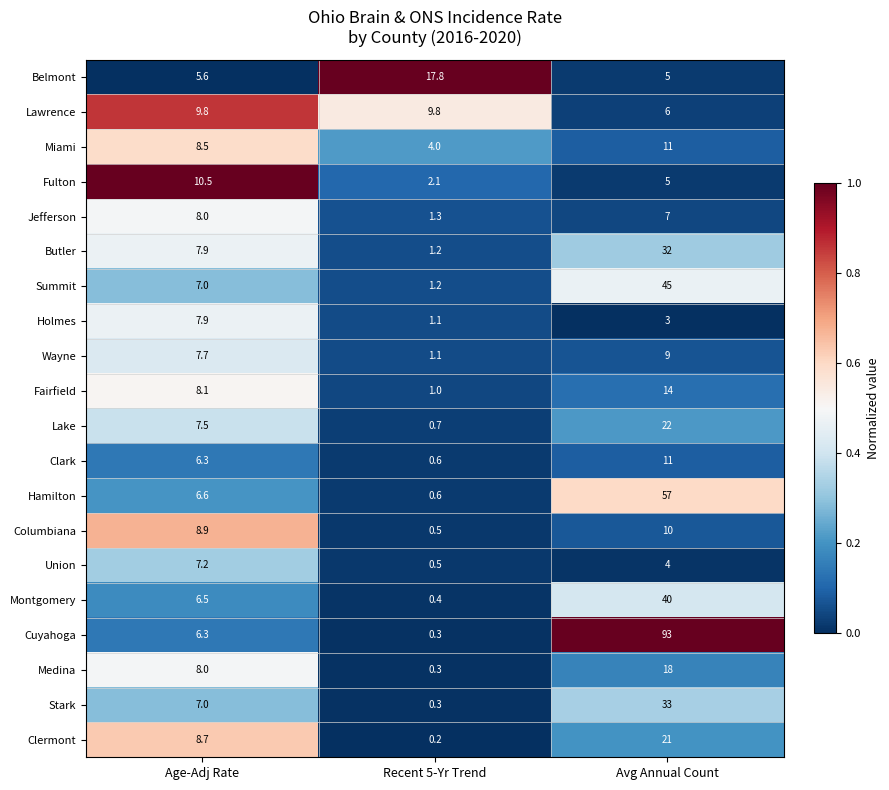

True or false: Clark has a value of 3.0 at Age-Adj Rate.

False